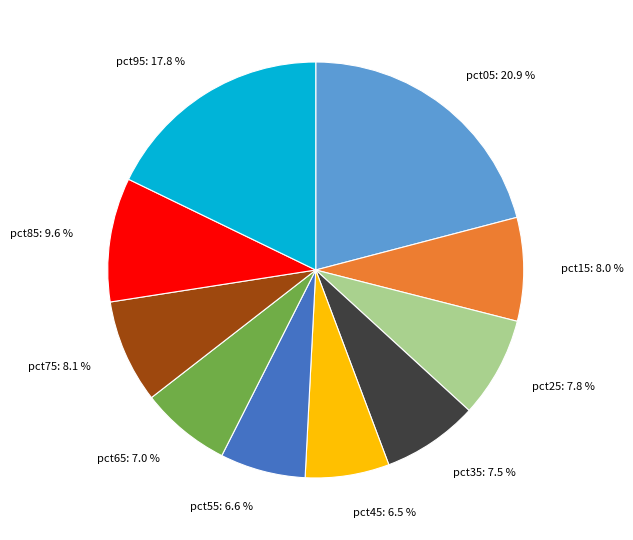

How many slices are in this pie chart?

10